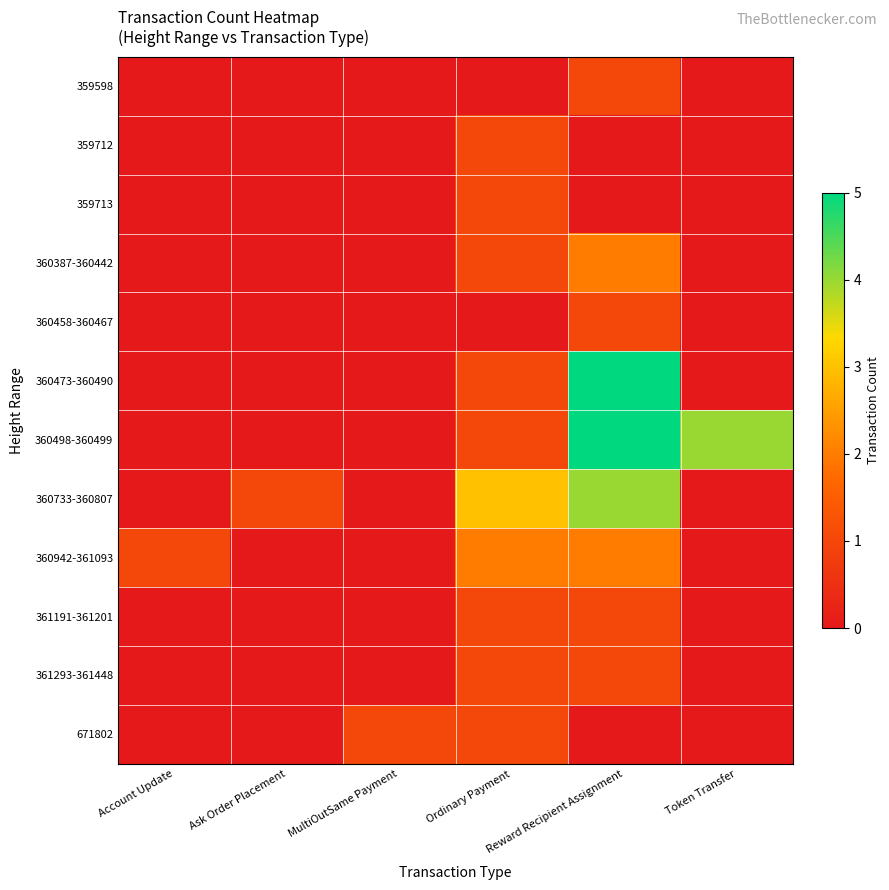

Which series changed the most between Account Update and Reward Recipient Assignment?

360473-360490